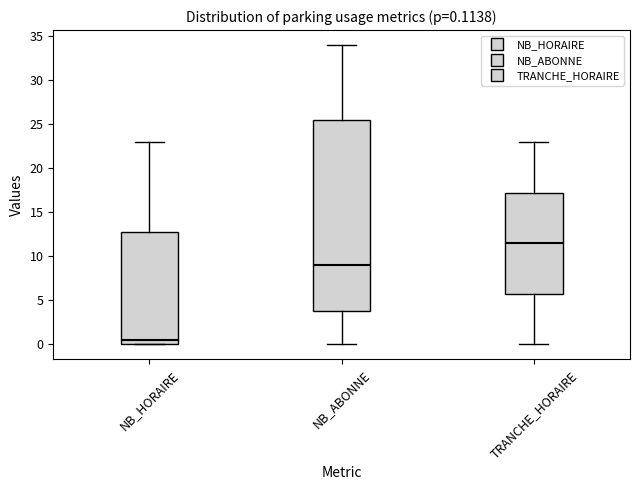

Which box is the tallest, from its lower edge to its upper edge?

NB_ABONNE